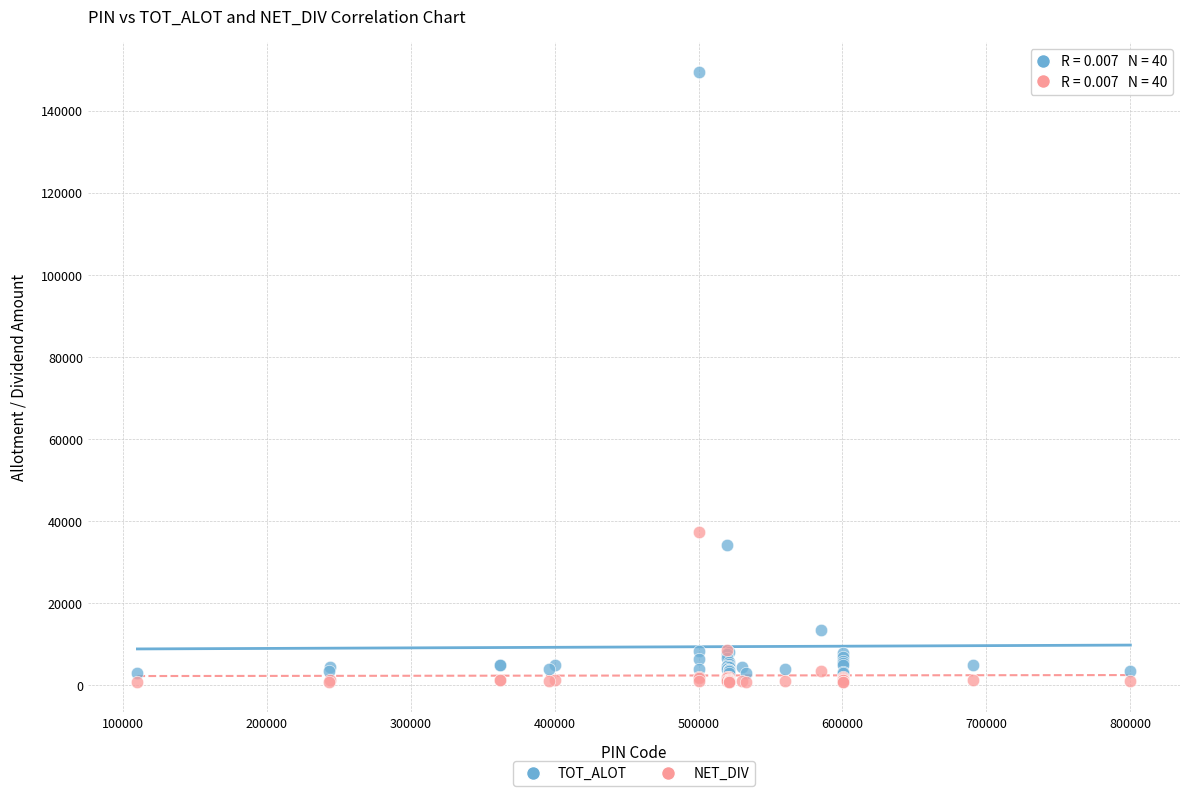

Across all series, what Y value is closest to 75074?

37349.8